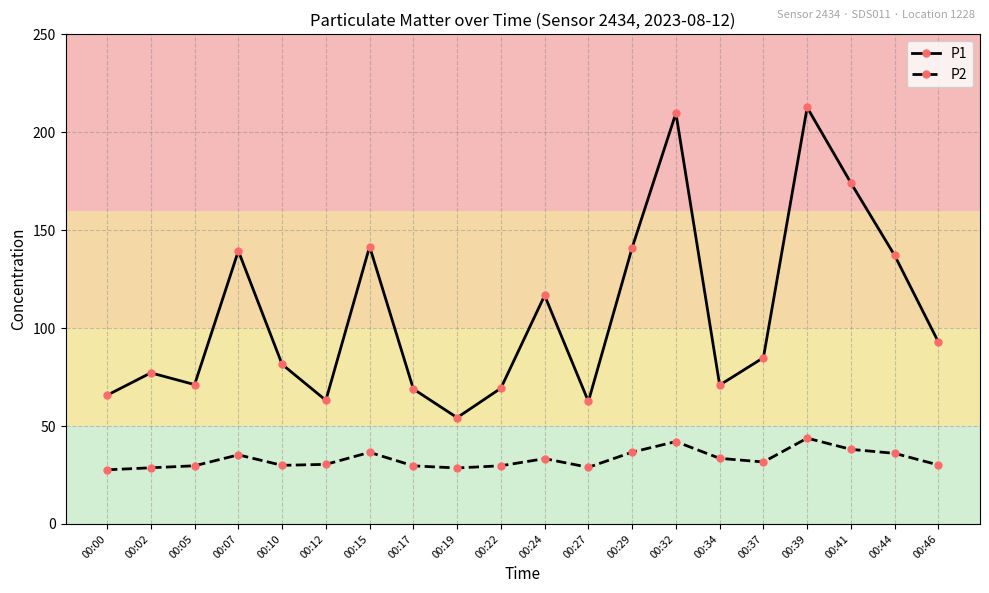

At which label is P1 closest to 133?

00:44